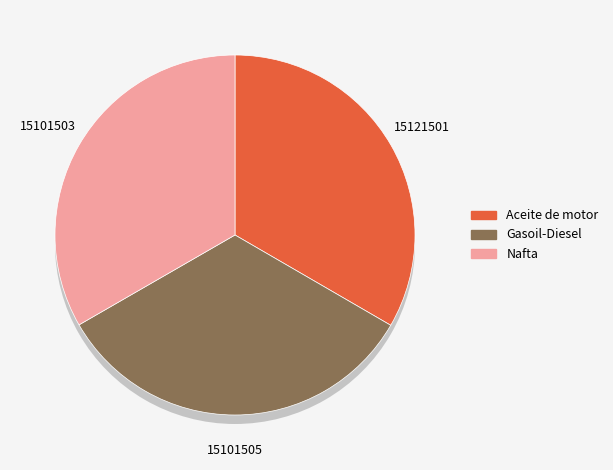

To the nearest percent, what portion does Gasoil-Diesel represent?

33%